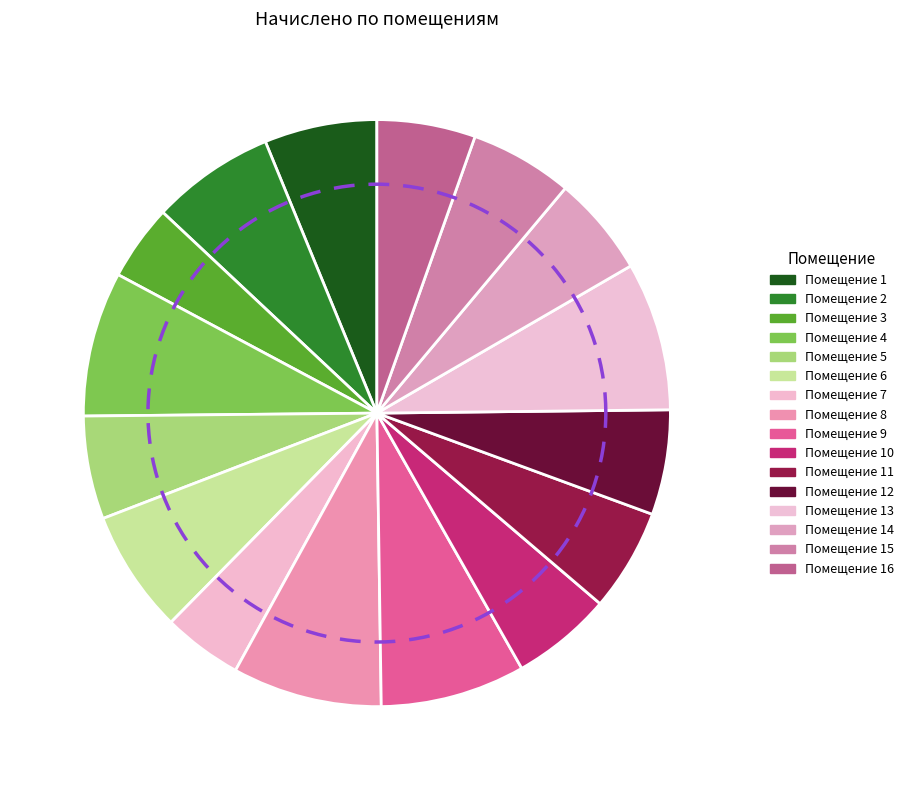

What is the ratio of the value at 3 to the value at 4?

0.5